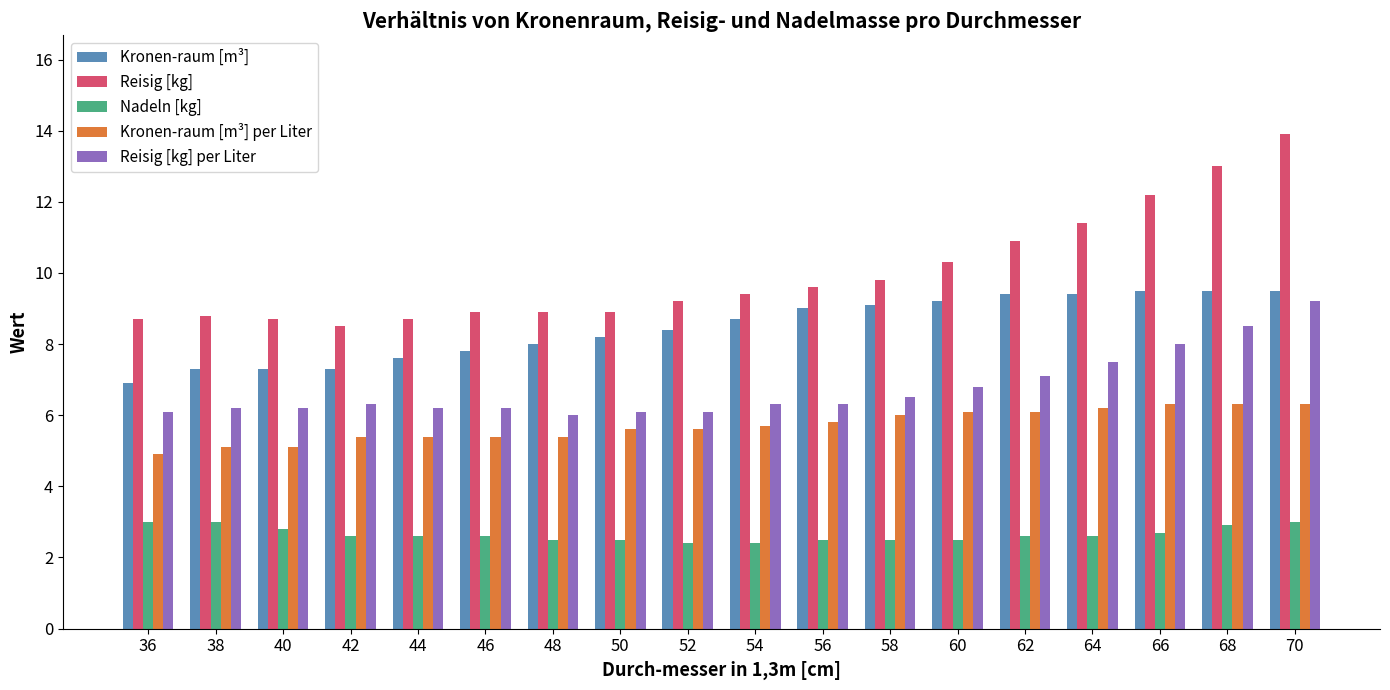

What is the difference between the highest and lowest values at 66?

9.5